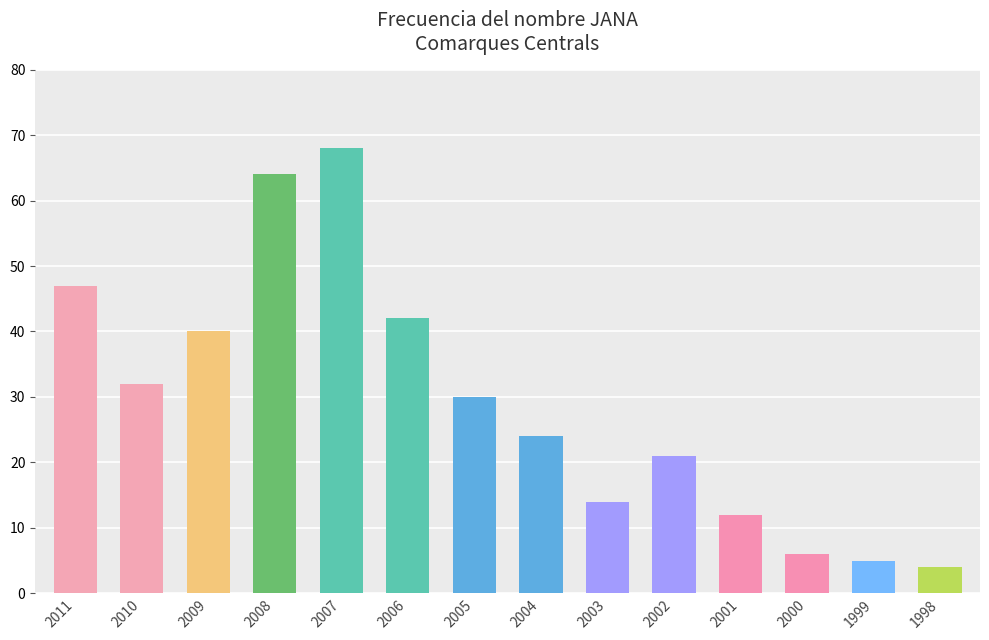

What is the change in value from 2006 to 2002?

-21